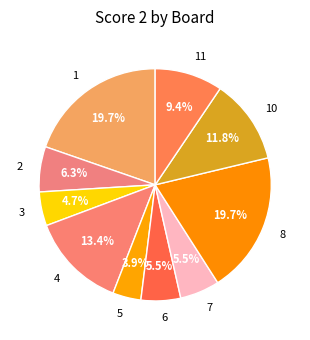

What is the ratio of the value at 1 to the value at 10?

1.7